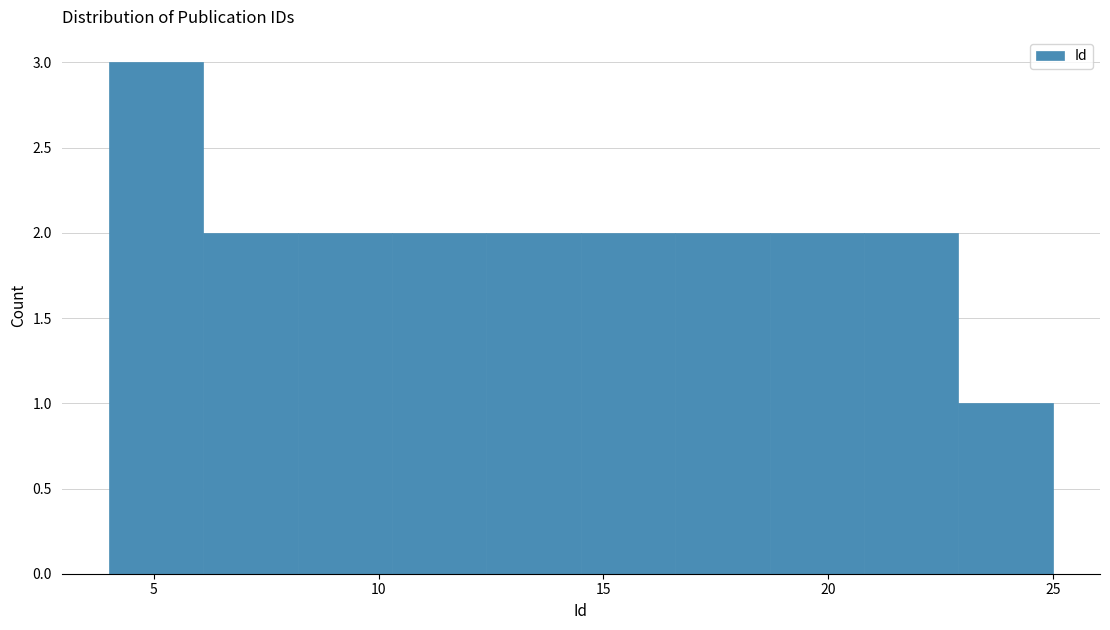

Reading left to right, transcribe this chart: for each bar, give the range it covers on the x-axis and its height. Neither the bar edges nor the heights are printed on the chart, so give them approximately, as read against the axes.

4.0 to 6.1: 3
6.1 to 8.2: 2
8.2 to 10.3: 2
10.3 to 12.4: 2
12.4 to 14.5: 2
14.5 to 16.6: 2
16.6 to 18.7: 2
18.7 to 20.8: 2
20.8 to 22.9: 2
22.9 to 25.0: 1